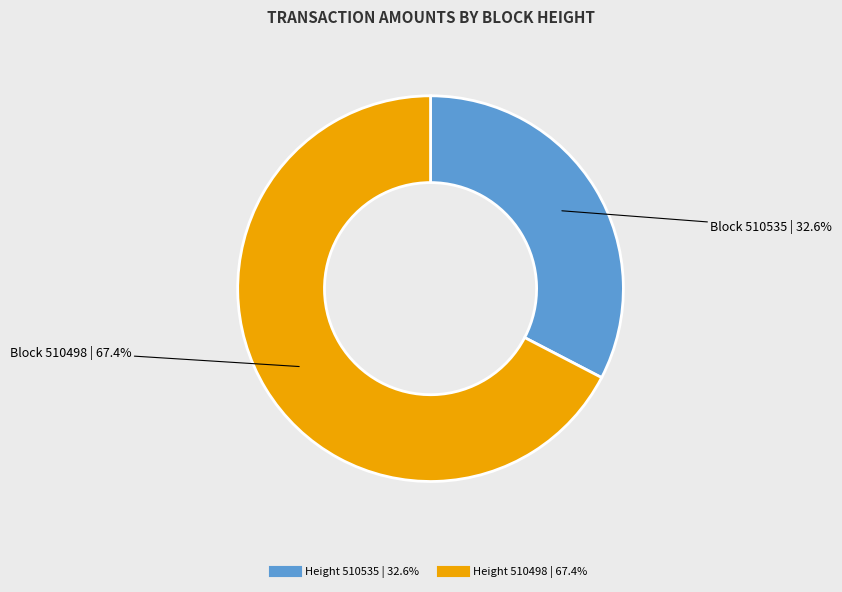

To the nearest percent, what is the average slice percentage?

50%